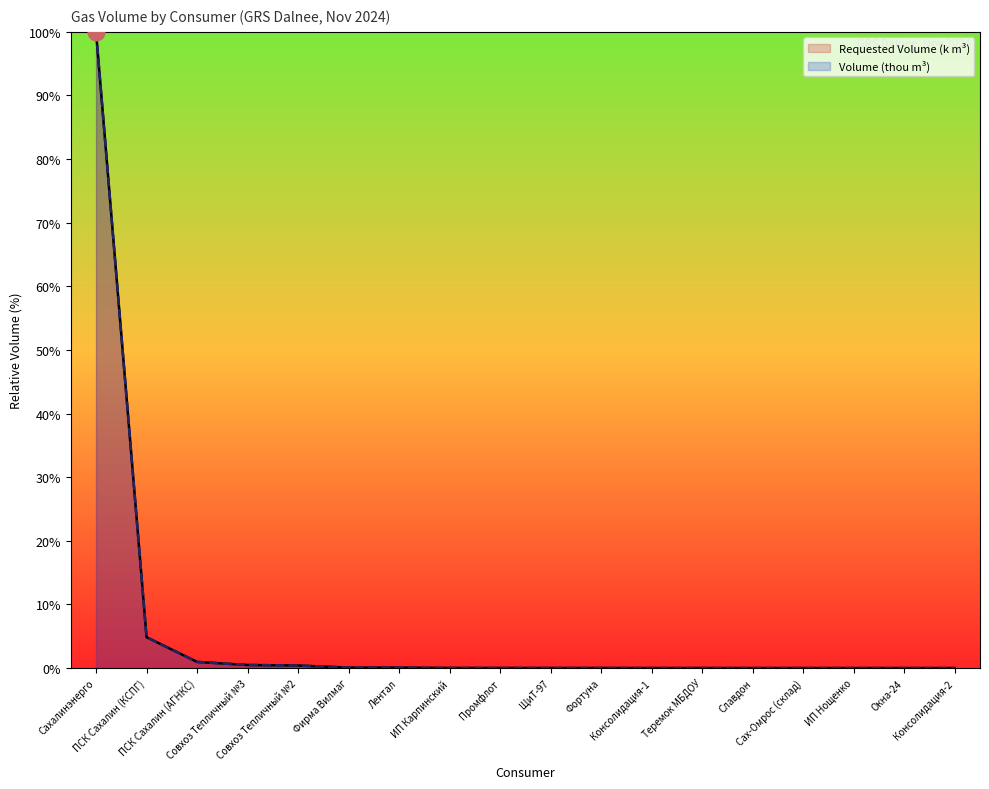

At which label is Requested Volume (k m3) closest to 50?

ПСК Сахалин (КСПГ)